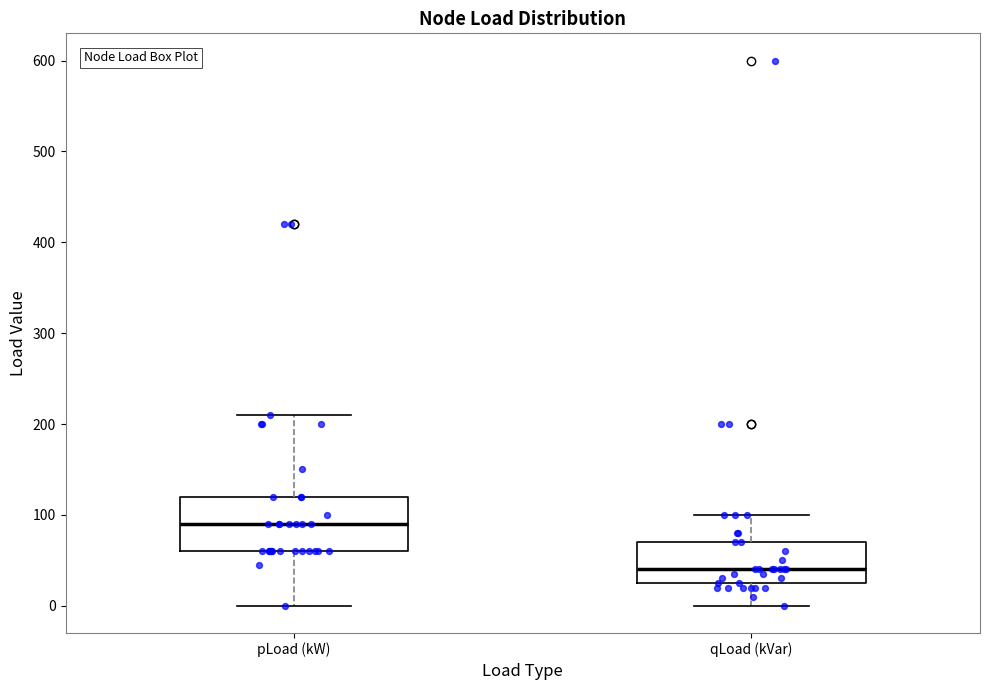

Which box's median line is the highest?

pLoad (kW)